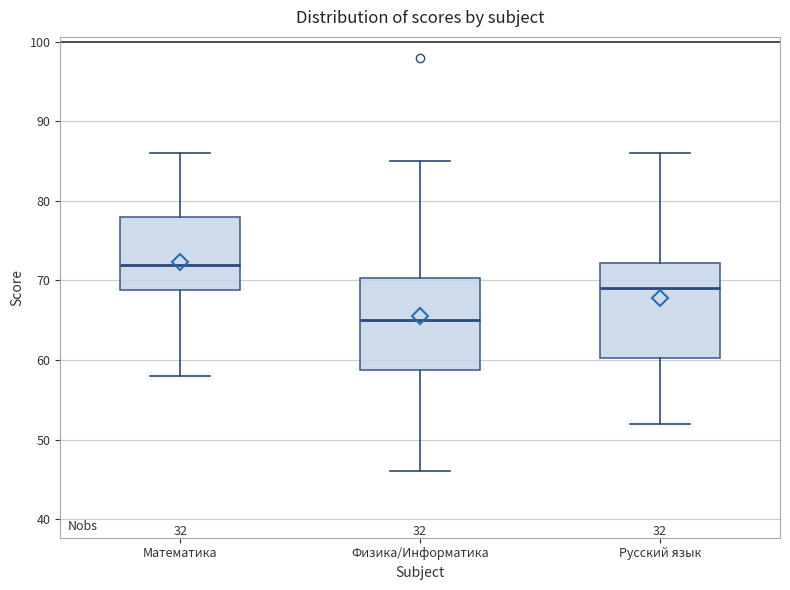

Reading left to right, read every box against the y-axis: the position of its median line, the range the box covers, and the ends of its whiskers. The values are not printed on the chart, so give them approximately, as read against the axis.

Математика: median 72, box 69 to 78, whiskers 58 to 86
Физика/Информатика: median 65, box 59 to 70, whiskers 46 to 85
Русский язык: median 69, box 60 to 72, whiskers 52 to 86